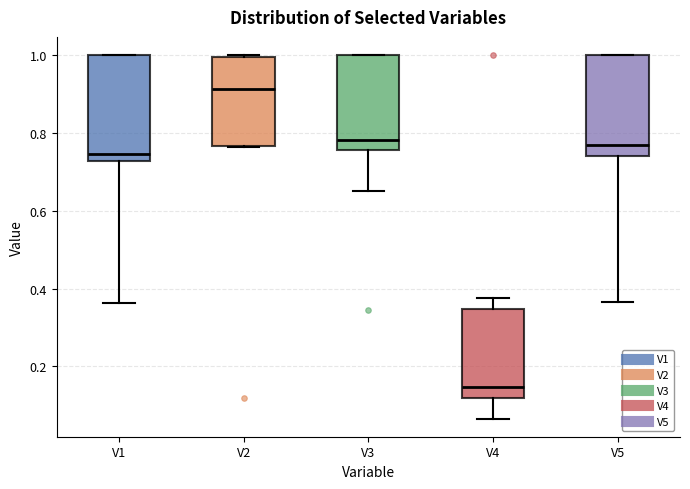

Which box has the lowest median line?

V4